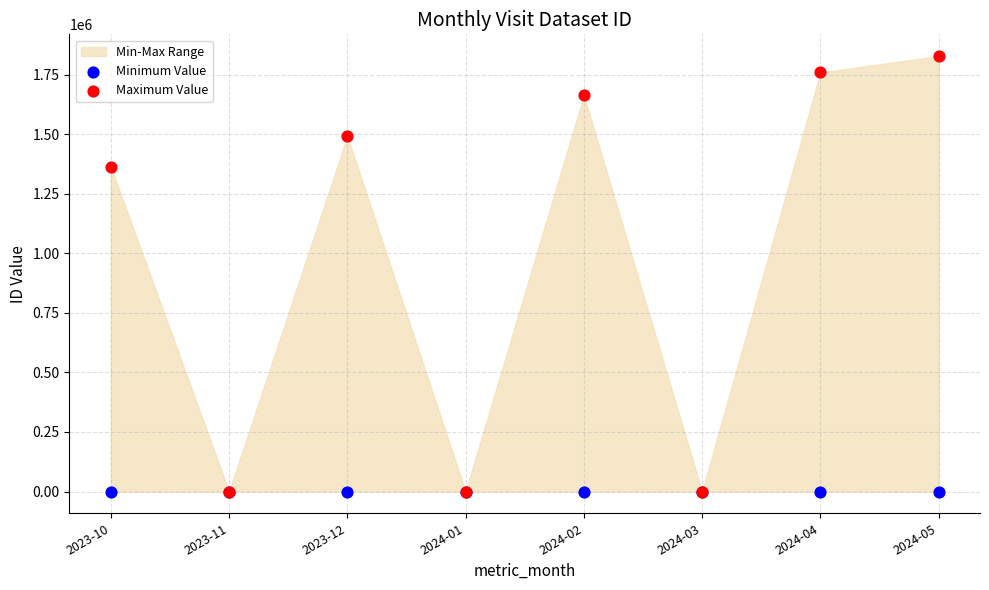

Across all series, what Y value is closest to 914266?

1364153